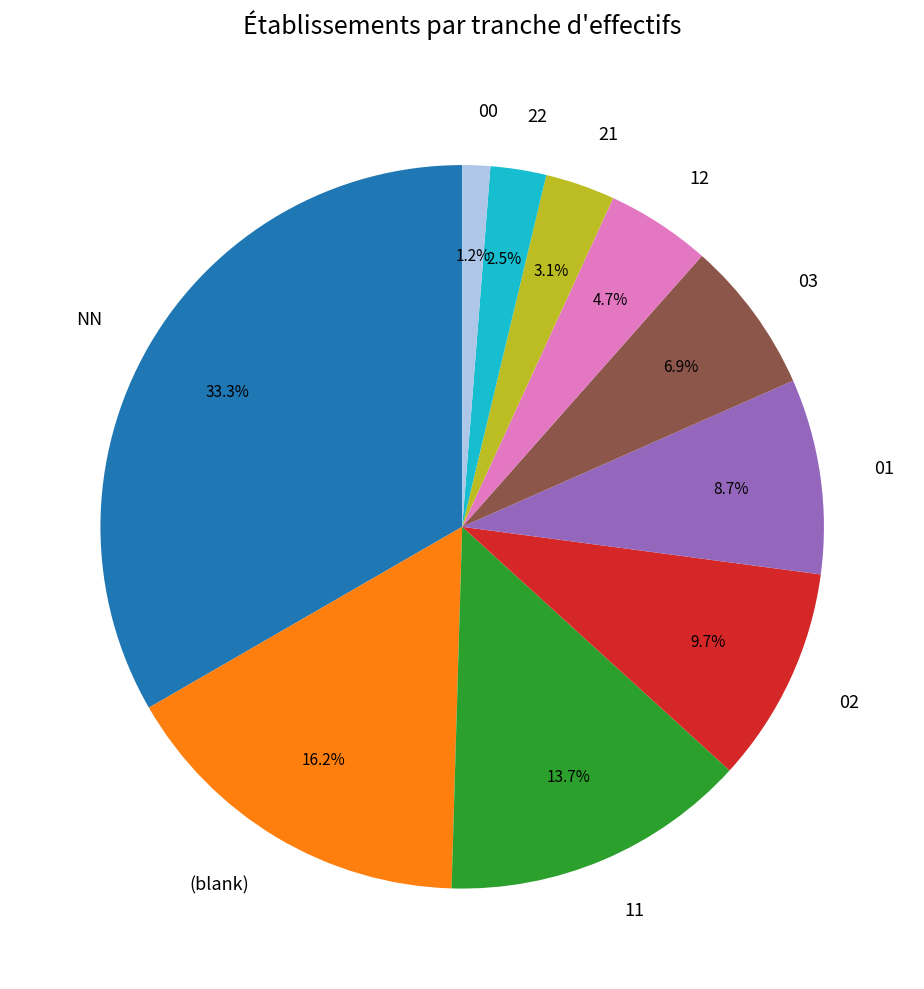

What is the ratio of the value at 03 to the value at 02?

0.7